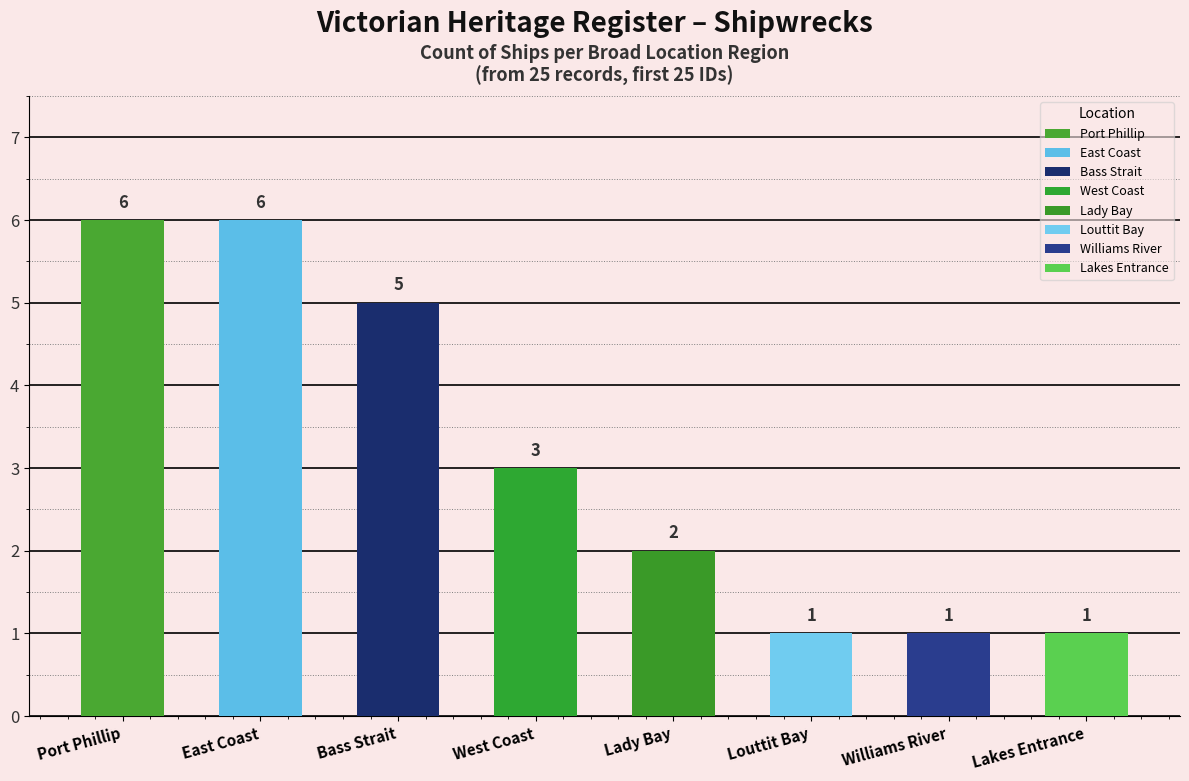

At which label does the data first exceed 3?

Port Phillip